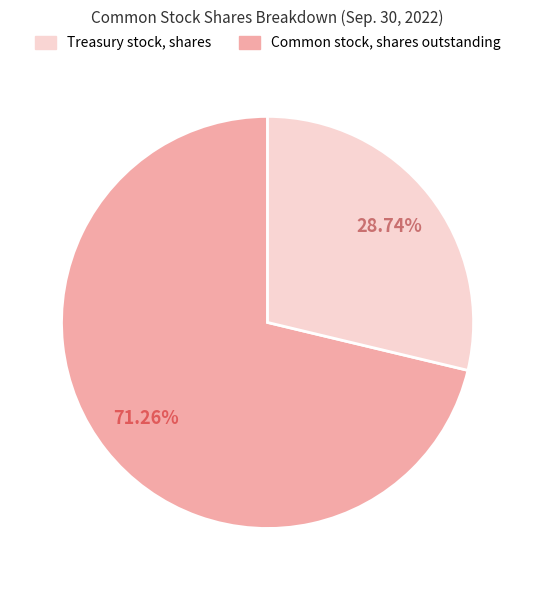

Is there any slice that represents more than half of the pie?

Yes